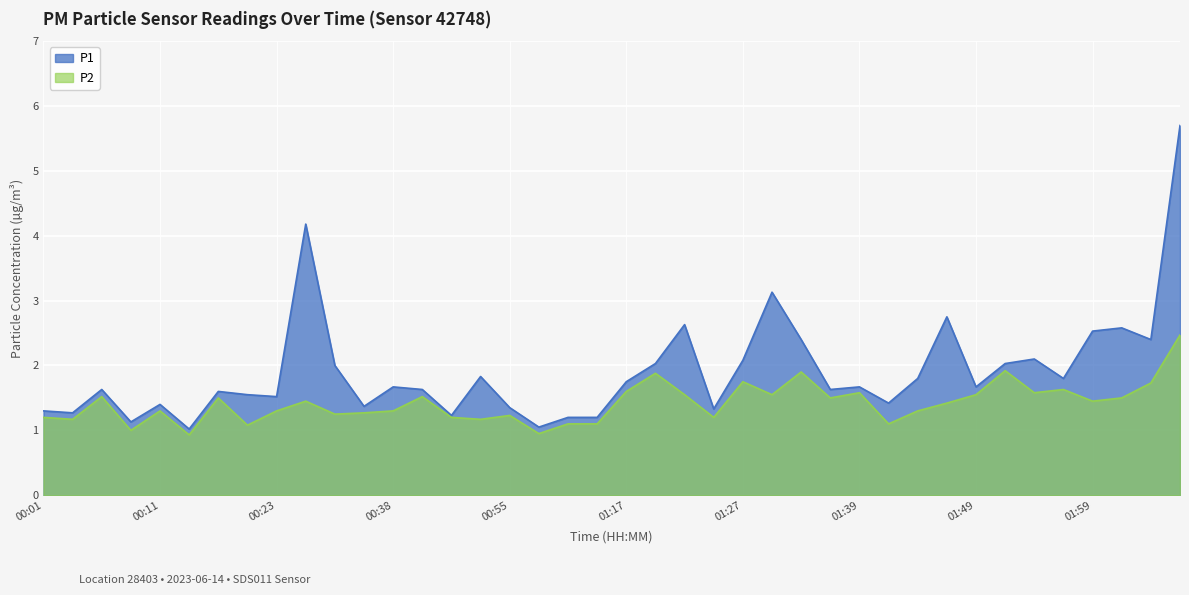

The P1 series shows 5.7 at 02:09. True or false?

True